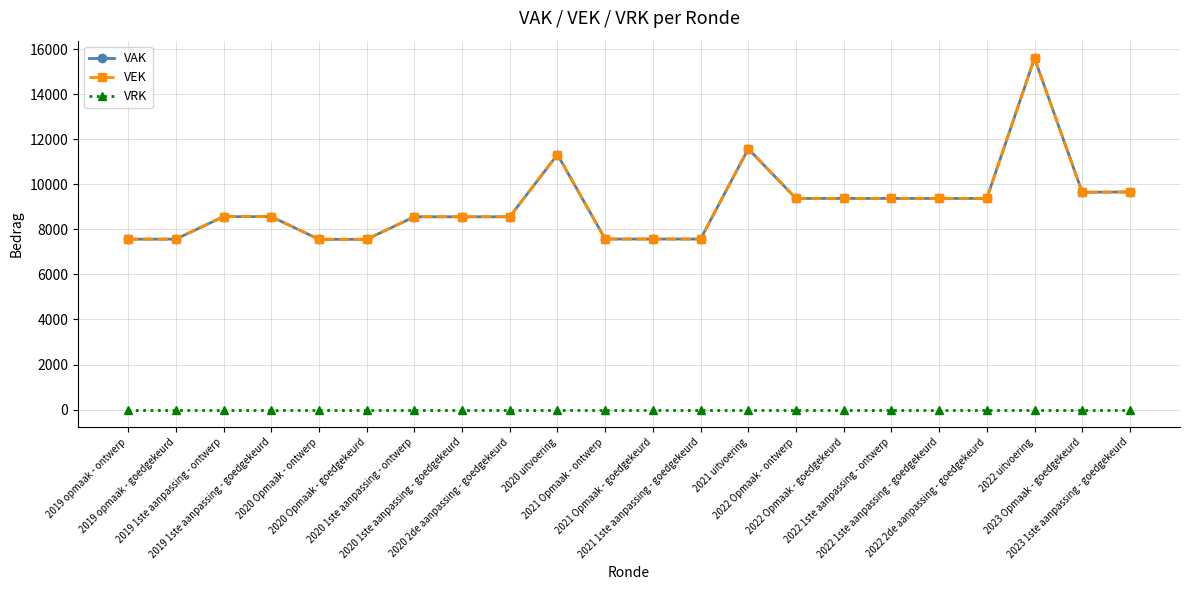

True or false: VAK and VRK cross at least once.

False